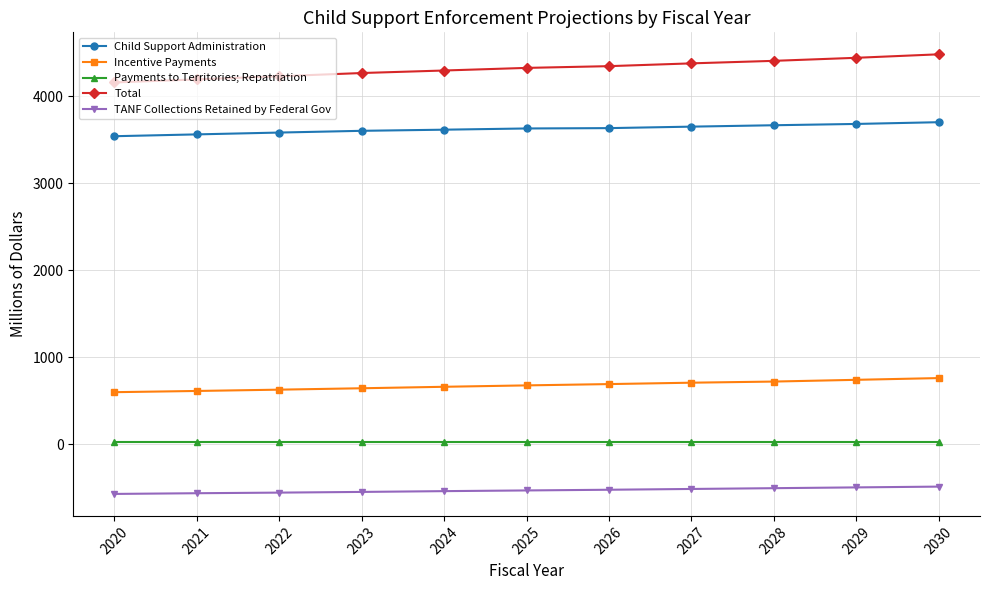

Which series has the largest total across all categories?

Total